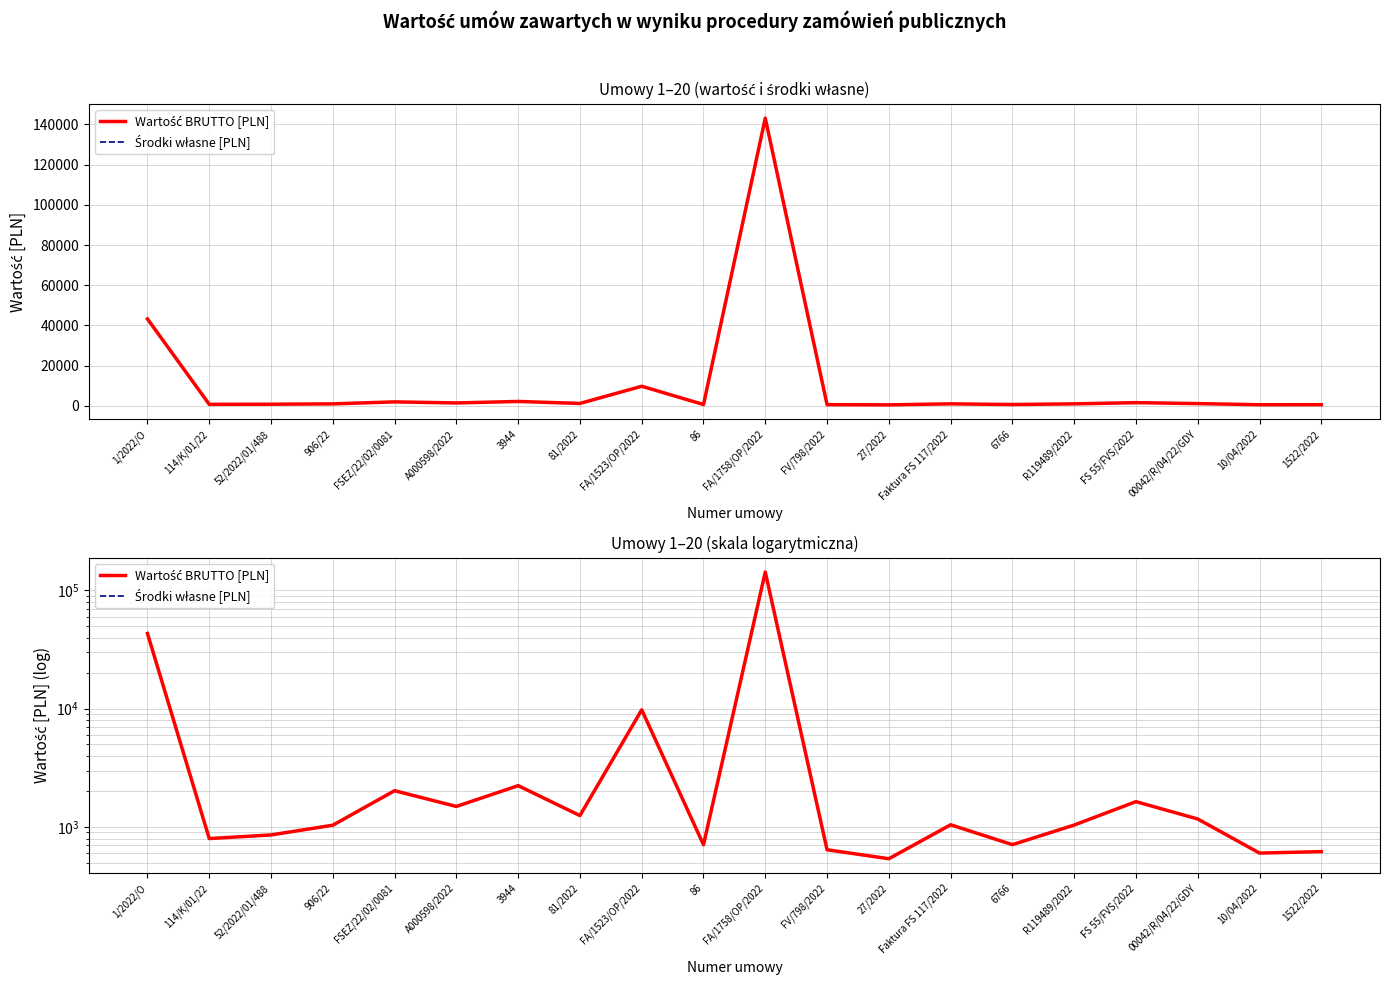

The value of Wartość BRUTTO [PLN] at 114/K/01/22 is 799.5. True or false?

True